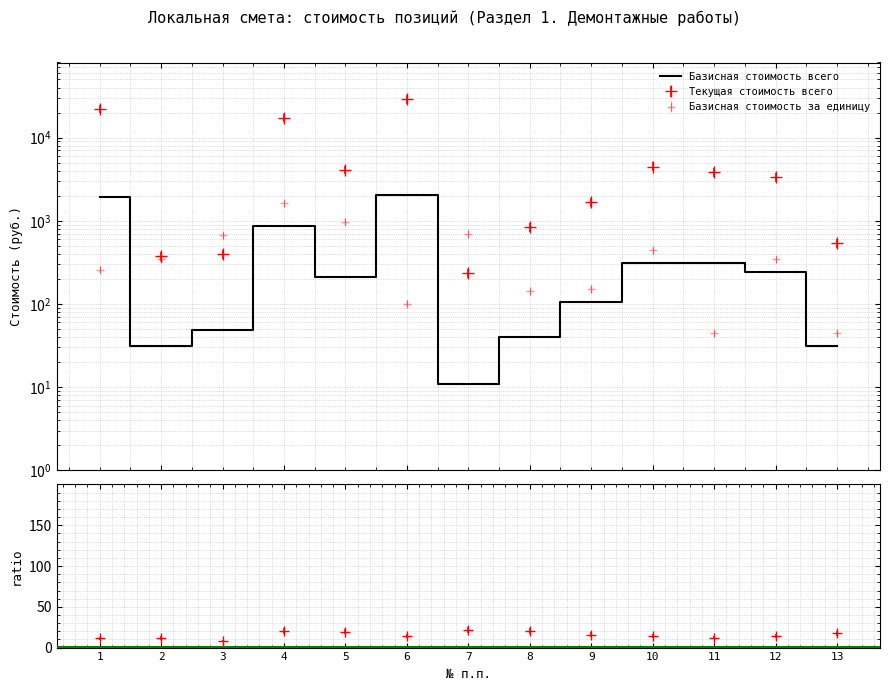

Count the number of values greater than 209.

6